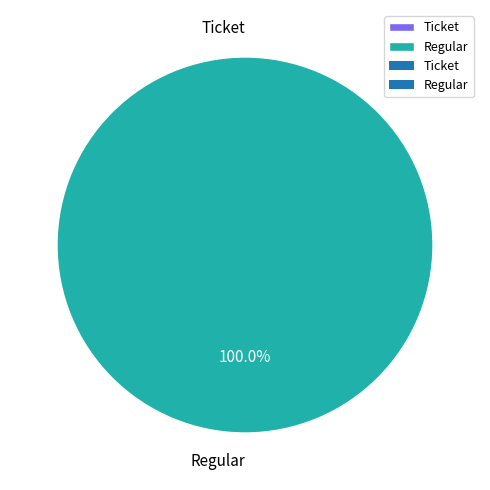

How many segments does this pie chart have?

2